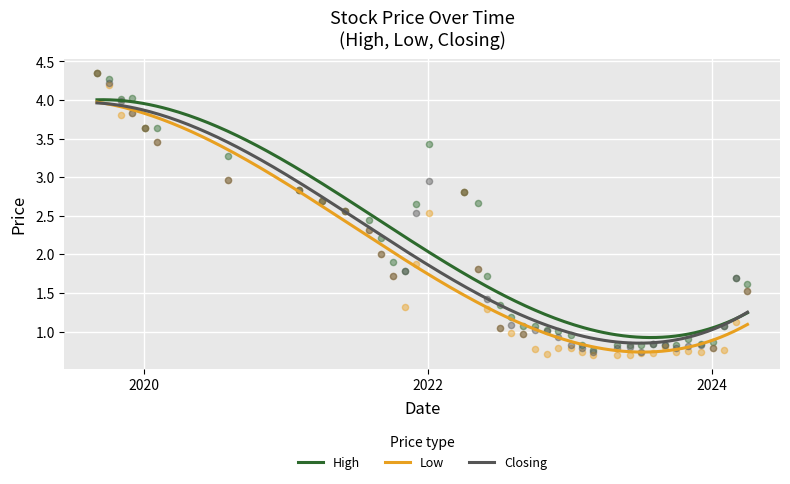

At how many categories does at least one series exceed 1?

28